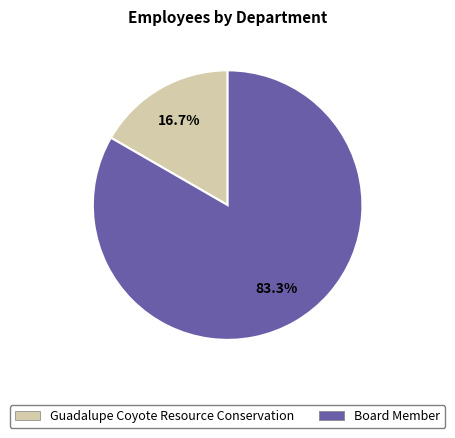

Which slice represents more than half of the pie?

Board Member